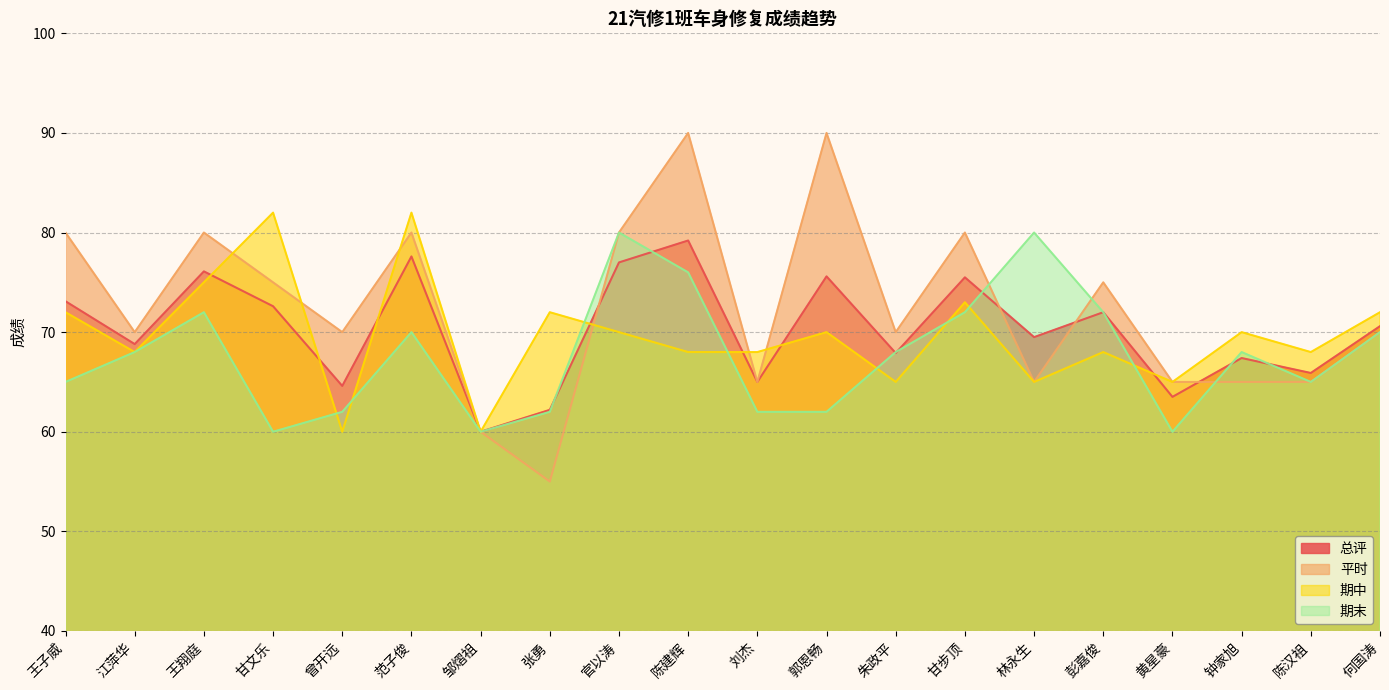

The 期末 series shows 60.0 at 黄星豪. True or false?

True